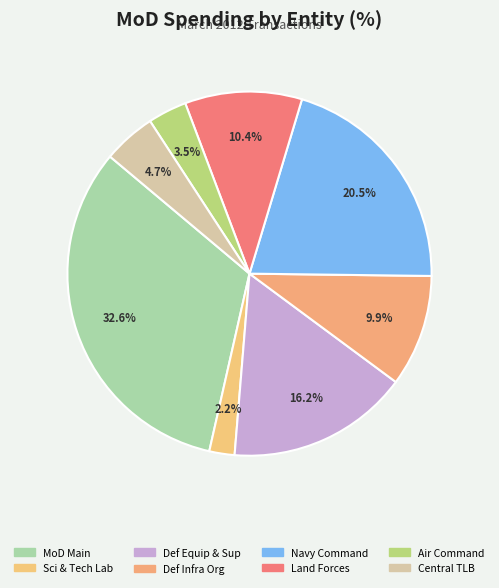

Rank the categories by value from lowest to highest.

Defence Science and Technology Laboratory, Air Command, Central TLB, Defence Infrastructure Organisation, Land Forces, Defence Equipment & Support, Navy Command, Ministry of Defence